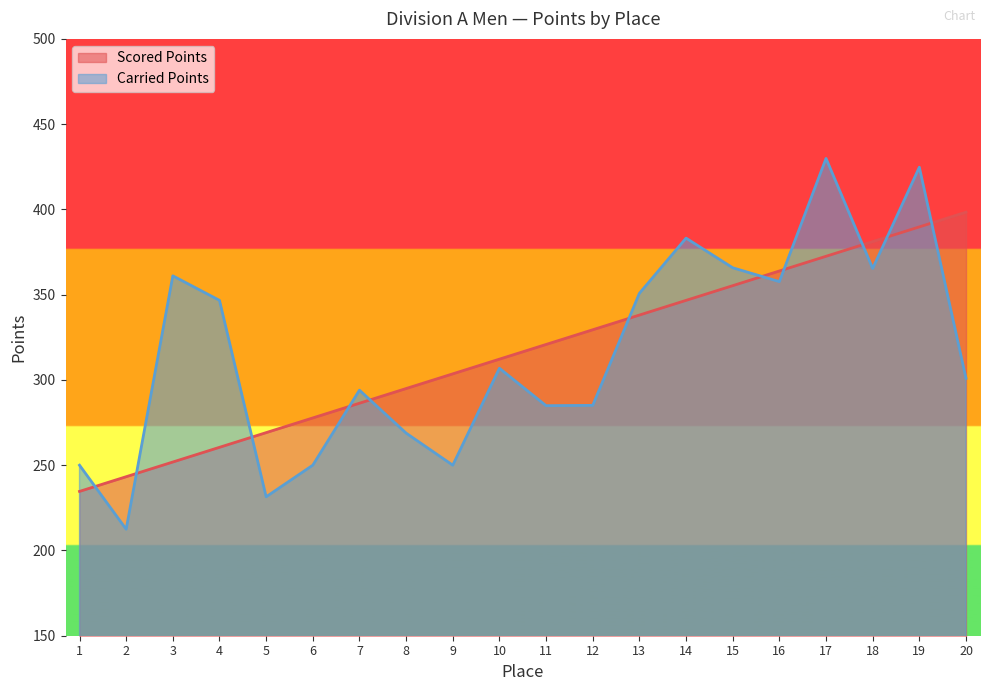

Reading left to right, list all the values displayed in this chart.

Scored Points: 234.6	243.3	251.9	260.5	269.1	277.7	286.3	295.0	303.6	312.2	320.8	329.4	338.0	346.7	355.3	363.9	372.5	381.1	389.7	398.4
Carried Points: 250.0	212.4	361.0	346.7	231.5	250.0	294.0	268.8	250.0	306.8	284.9	285.1	350.8	383.2	365.8	357.6	429.9	365.4	424.7	300.9